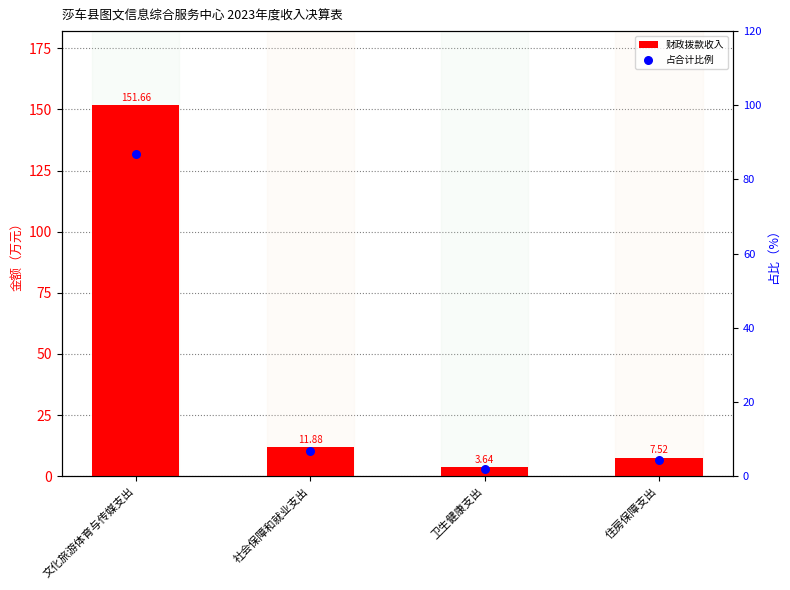

What are all the series names shown in the legend?

财政拨款收入, 占合计比例